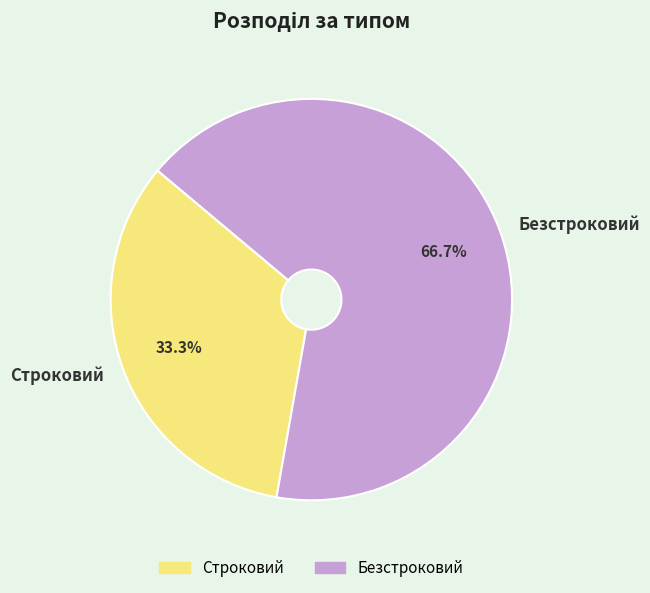

Which category has the biggest portion of the pie?

Безстроковий